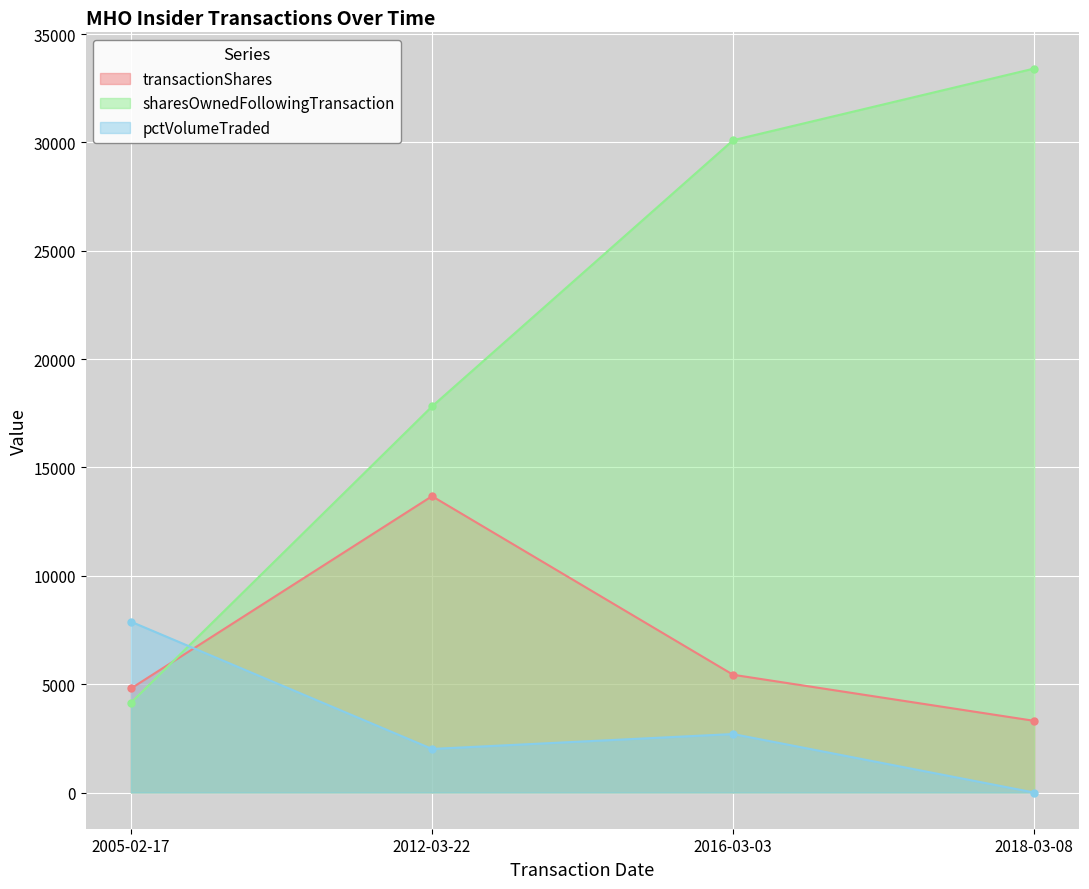

Reading left to right, list all the values displayed in this chart.

transactionShares: 4800	13675	5434	3308
sharesOwnedFollowingTransaction: 4140	17815	30099	33407
pctVolumeTraded: 7883	2011	2699	0